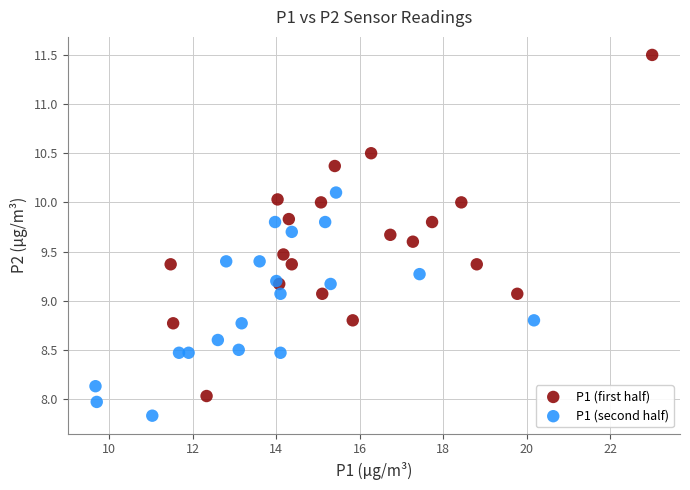

Which series reaches the minimum Y coordinate?

P1 (second half)